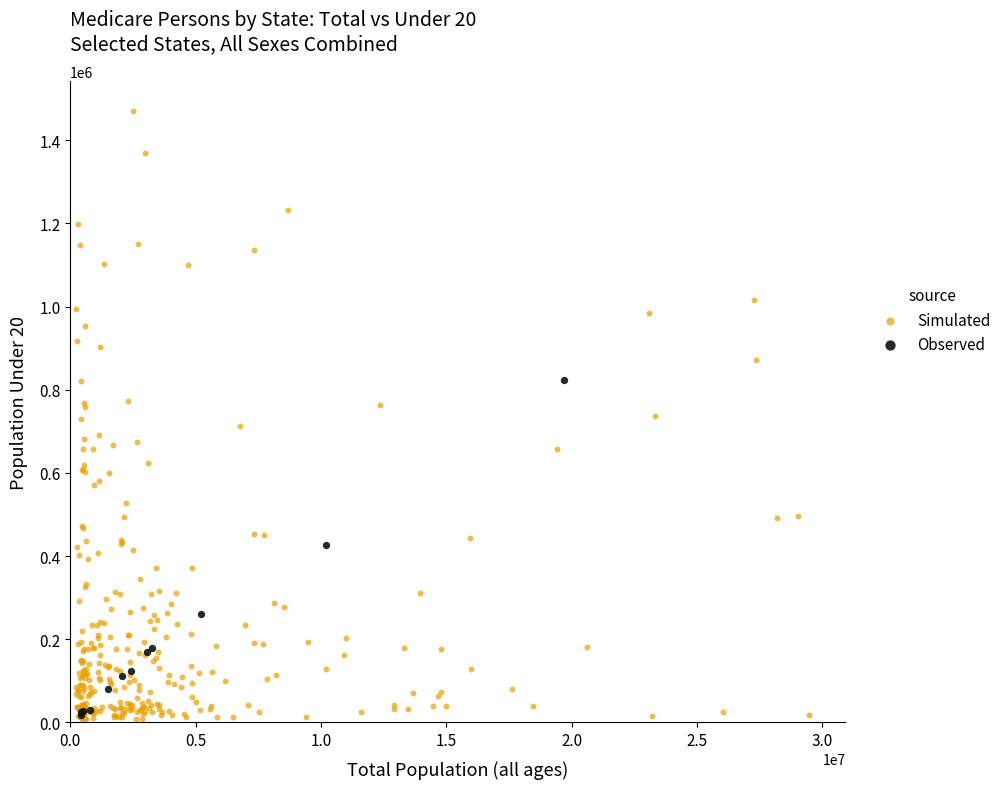

Which series has the widest spread of Y values?

Simulated